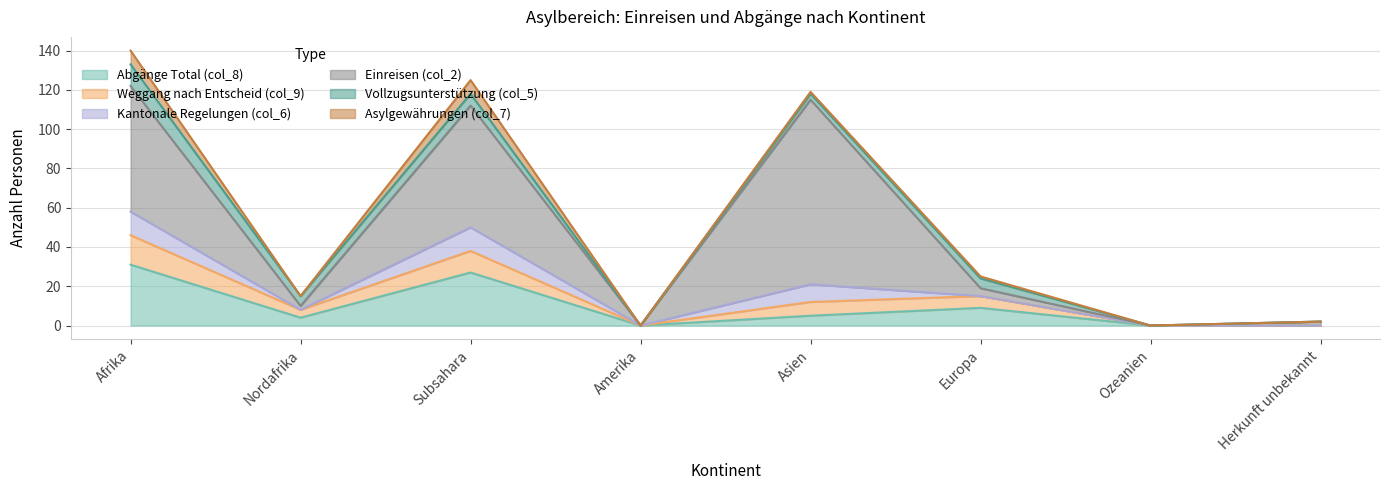

List the series in order of their peak value, lowest first.

Asylgewährungen (col_7), Vollzugsunterstützung (col_5), Kantonale Regelungen (col_6), Weggang nach Entscheid (col_9), Abgänge Total (col_8), Einreisen (col_2)